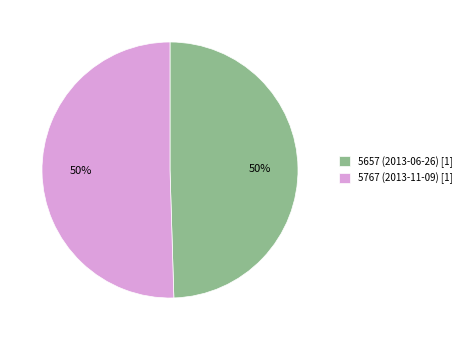

The 5767 (2013-11-09) [1] slice represents 50% of the pie. True or false?

True